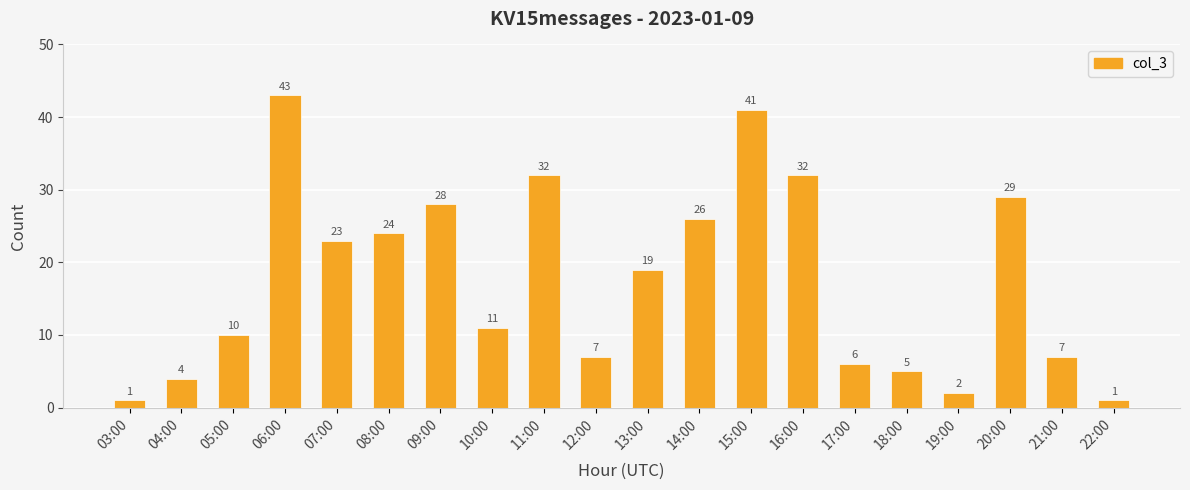

What is the label of the 4th bar from the right?

19:00